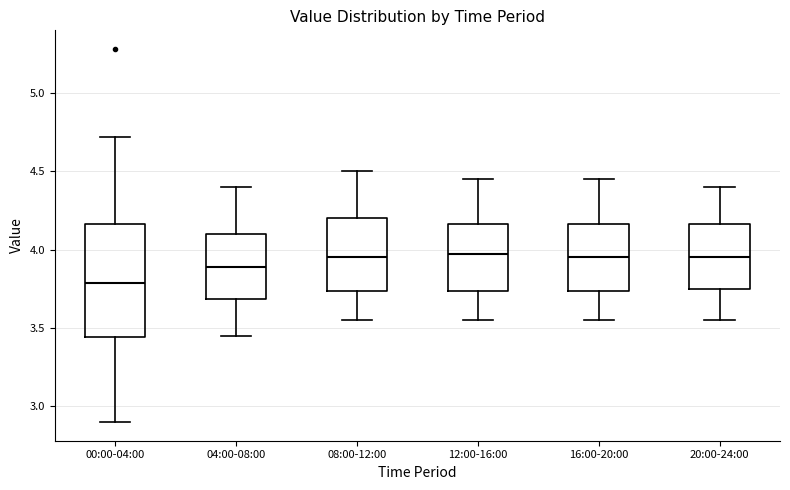

Reading left to right, read every box against the y-axis: the position of its median line, the range the box covers, and the ends of its whiskers. The values are not printed on the chart, so give them approximately, as read against the axis.

00:00-04:00: median 3.80, box 3.45 to 4.15, whiskers 2.90 to 4.70
04:00-08:00: median 3.90, box 3.70 to 4.10, whiskers 3.45 to 4.40
08:00-12:00: median 3.95, box 3.75 to 4.20, whiskers 3.55 to 4.50
12:00-16:00: median 4.00, box 3.75 to 4.15, whiskers 3.55 to 4.45
16:00-20:00: median 3.95, box 3.75 to 4.15, whiskers 3.55 to 4.45
20:00-24:00: median 3.95, box 3.75 to 4.15, whiskers 3.55 to 4.40